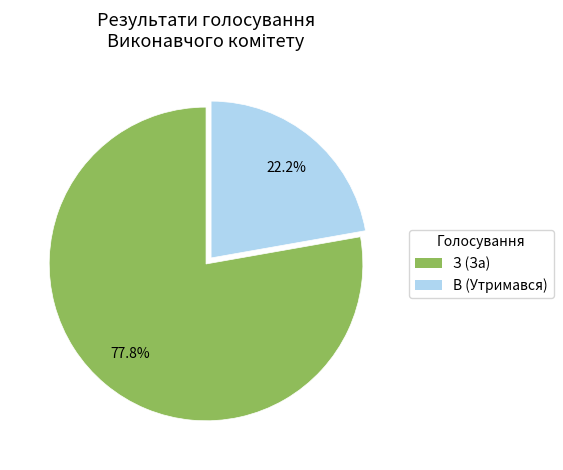

Is it true that З (За) is 70% of the pie?

False